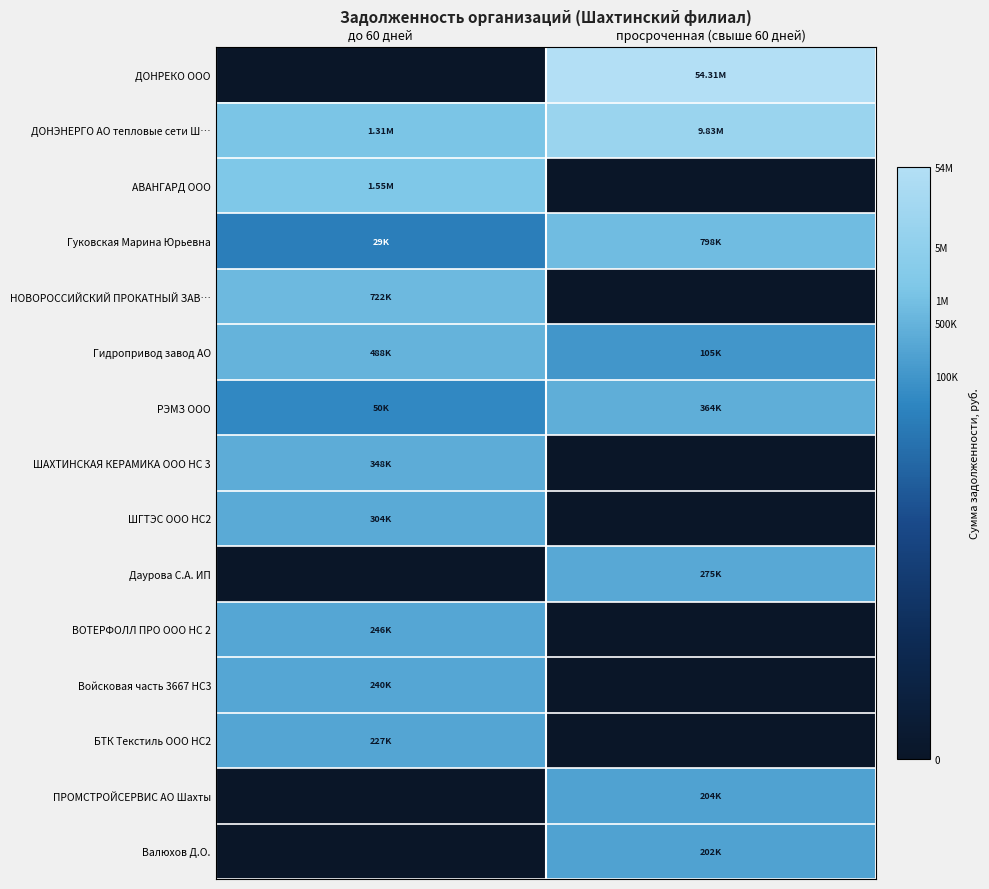

Between до 60 дней and просроченная (свыше 60 дней), which series saw the biggest shift?

ДОНРЕКО ООО